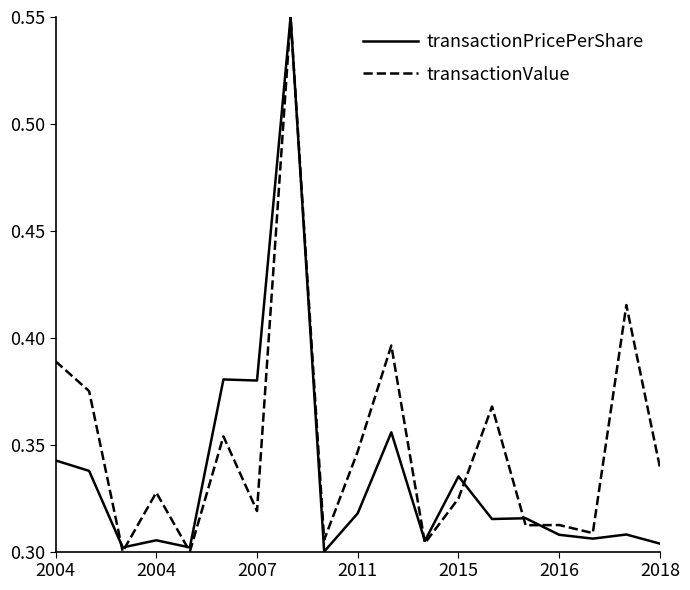

How many lines are shown in the chart?

2